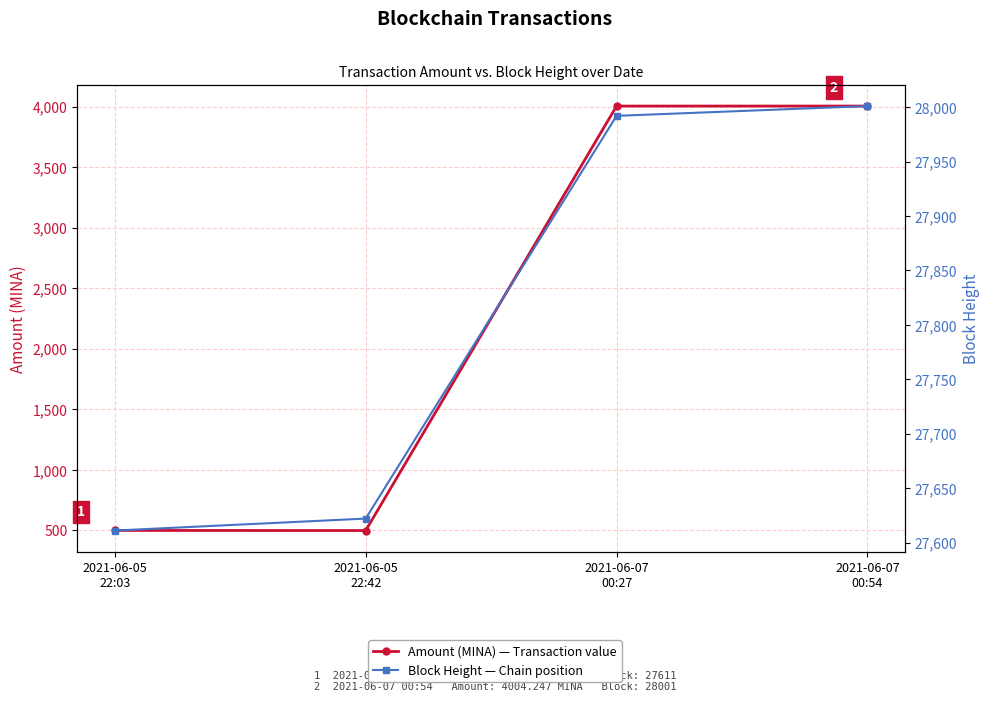

What is the difference between the second highest and second lowest values in the Amount (MINA) series?

3504.2